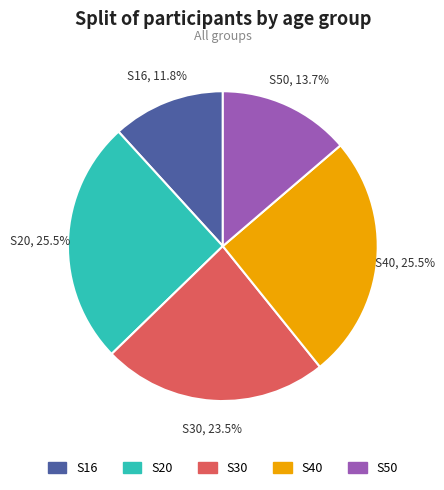

Which has a higher value, S16 or S40?

S40